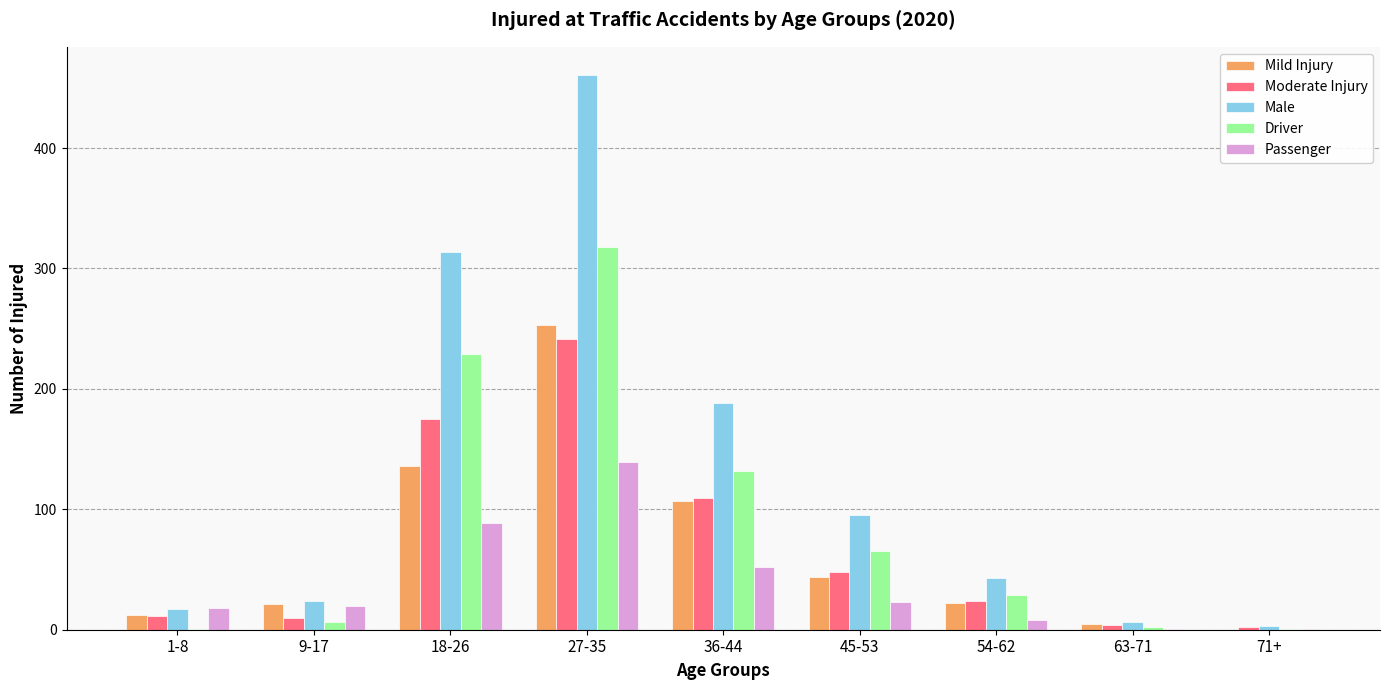

What are all the series names shown in the legend?

Mild Injury, Moderate Injury, Male, Driver, Passenger